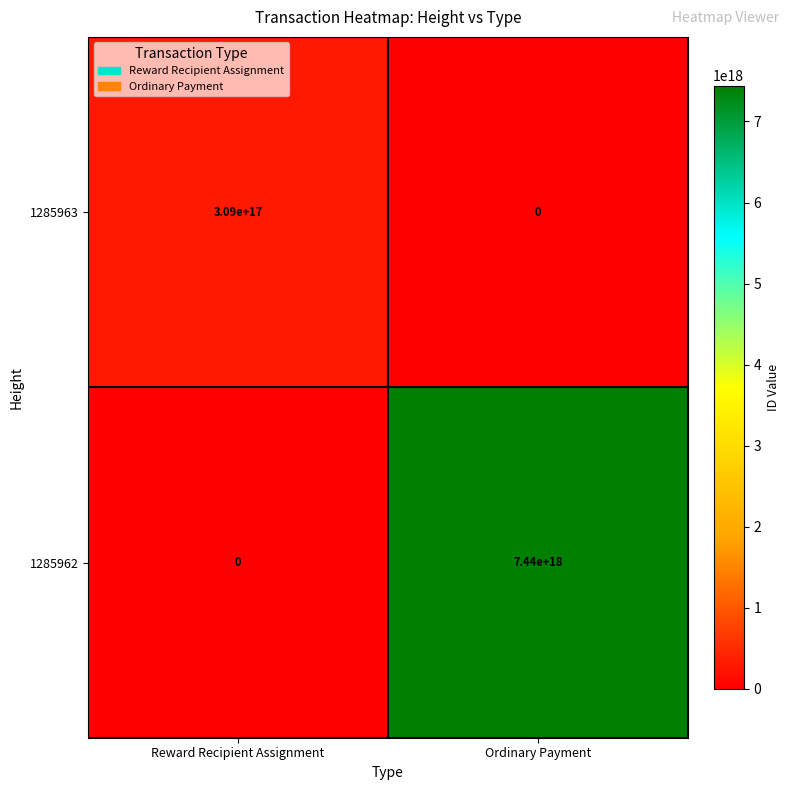

Rank the series by their maximum value, from highest to lowest.

1285962, 1285963